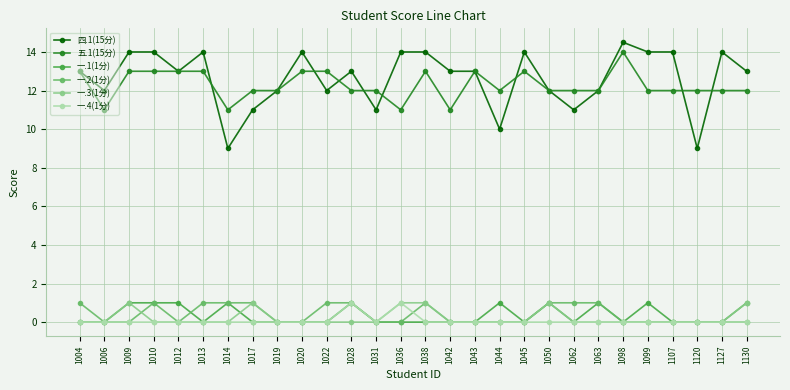

At which category does the chart reach its peak across all series?

1098